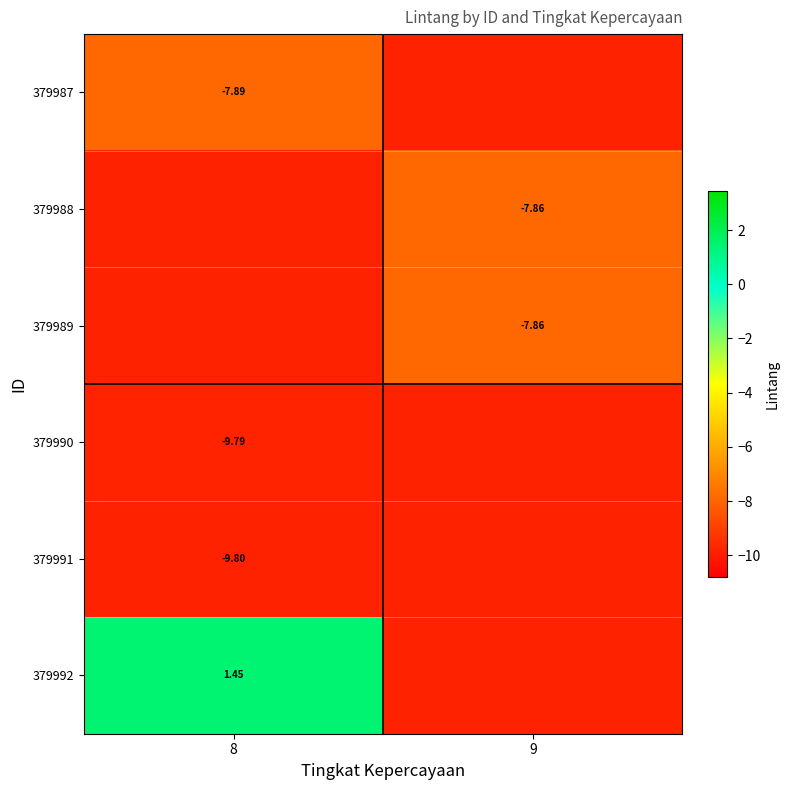

Count the number of categories in the chart.

2